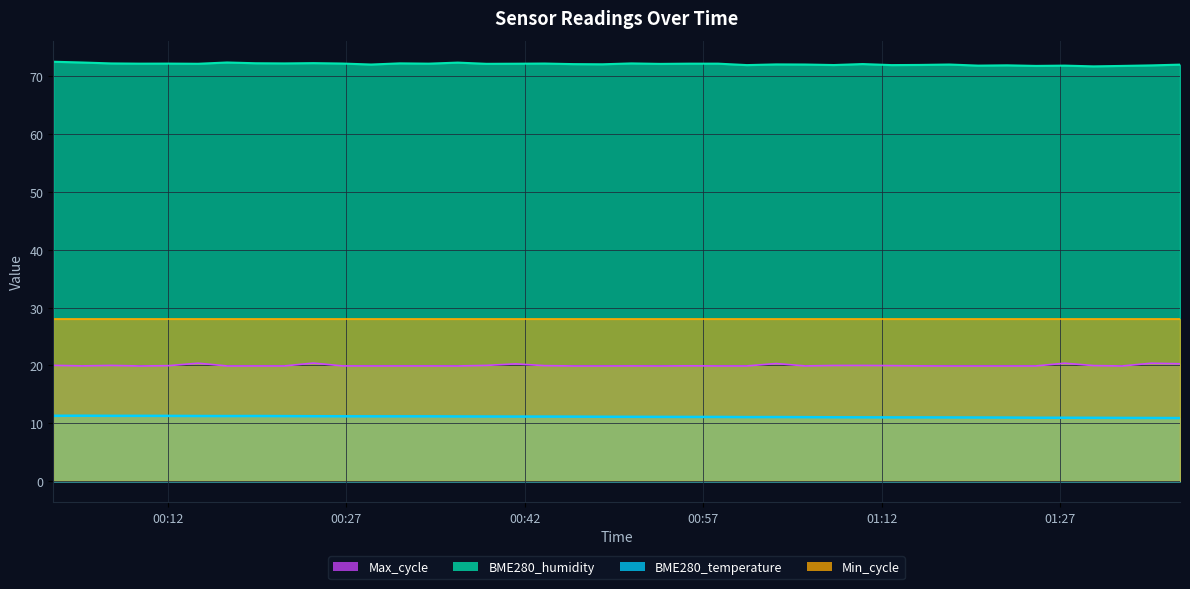

Is it true that BME280_humidity equals 72.2 at 2023/01/13 00:50:57?

True